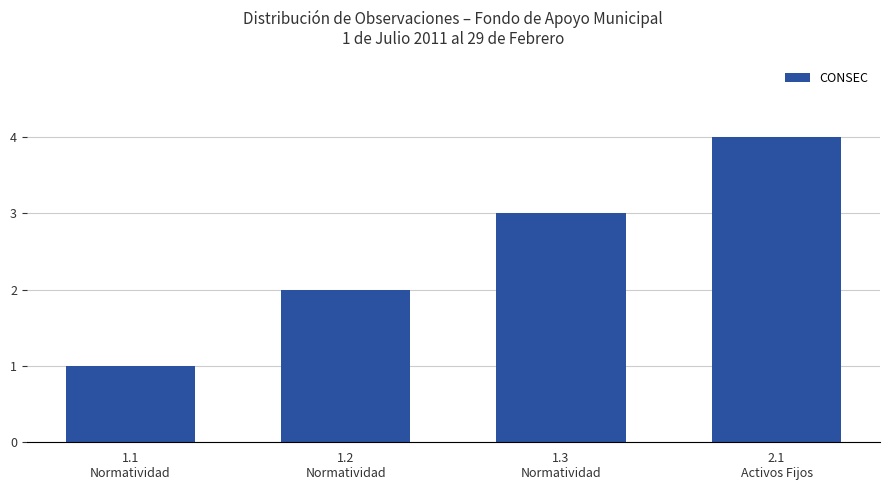

How many series are shown in this chart?

1